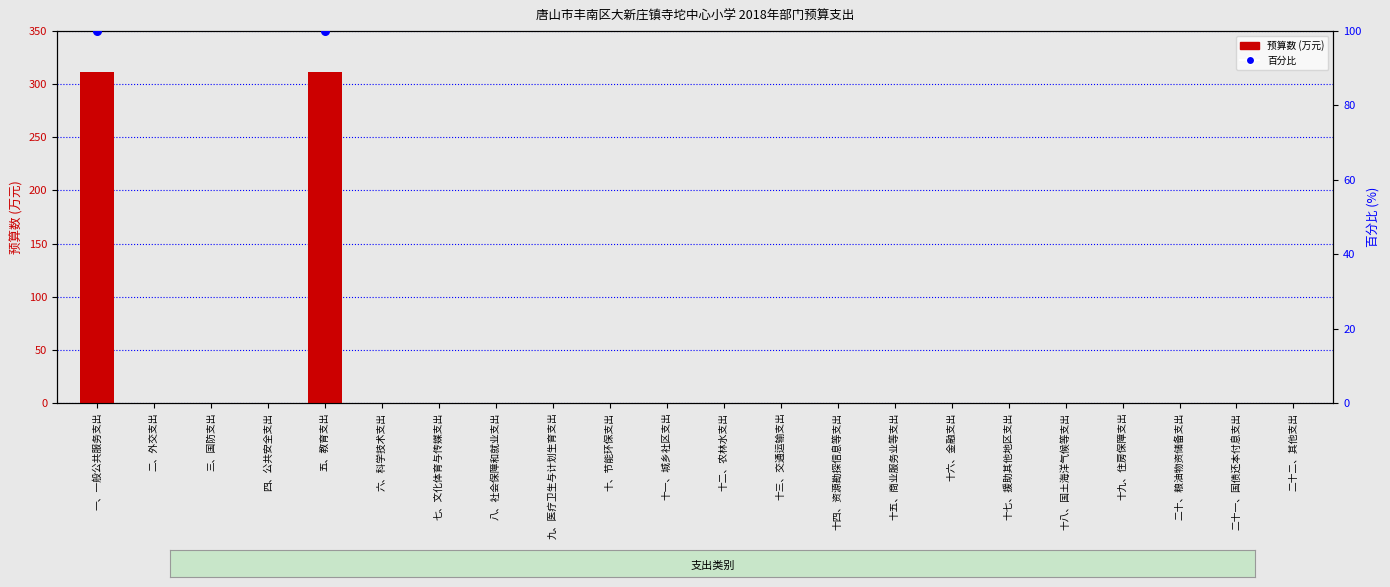

Which has a higher value, 十八、国土海洋气候等支出 or 十九、住房保障支出?

十八、国土海洋气候等支出